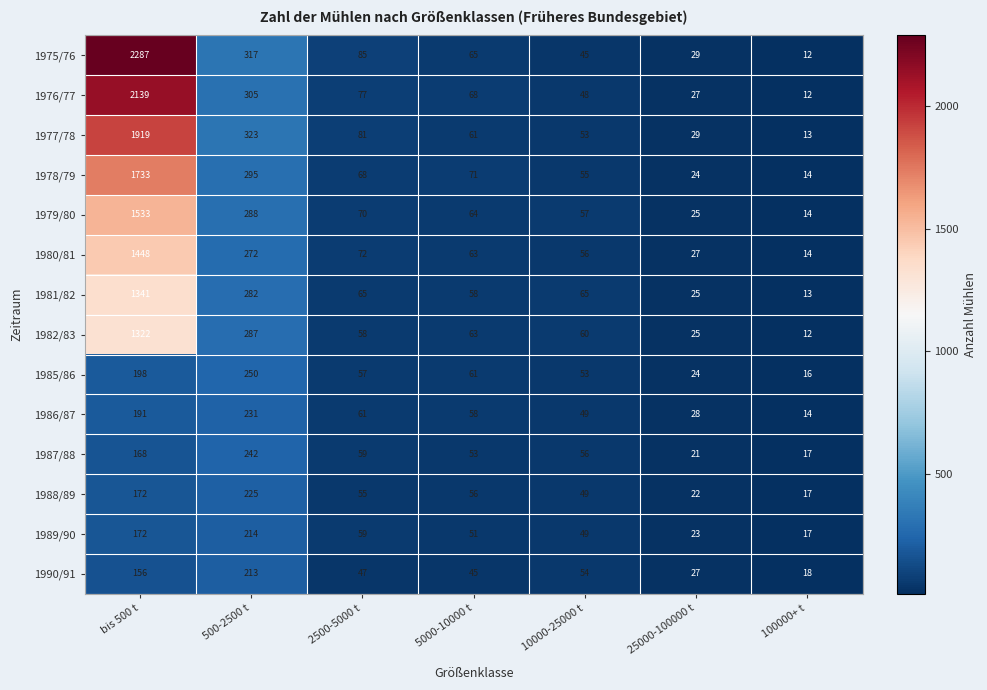

Between 500-2500 t and 25000-100000 t, which series saw the biggest shift?

1977/78